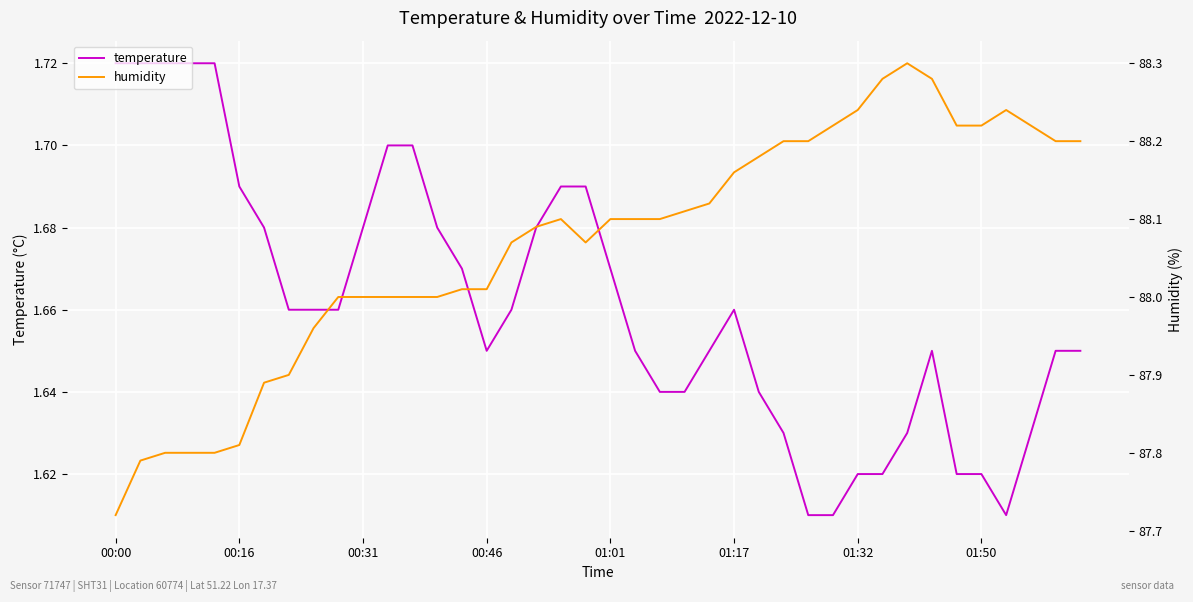

What is the sum of the temperature values at 21 and 26?

3.3